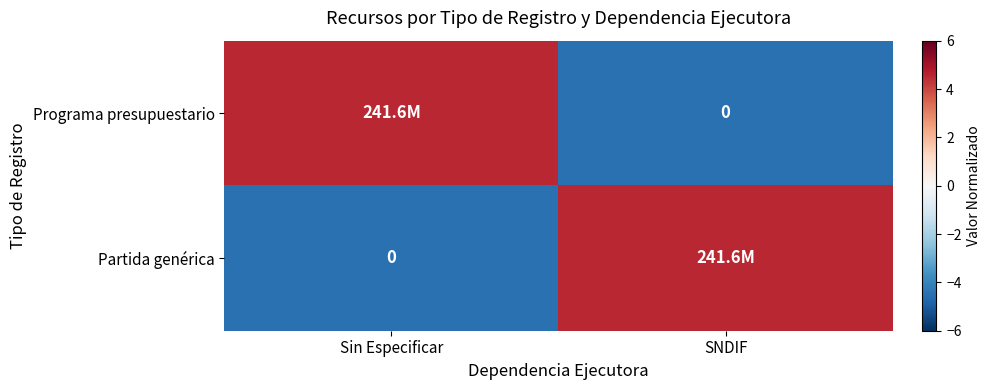

What is the maximum value for Programa presupuestario?

4.5